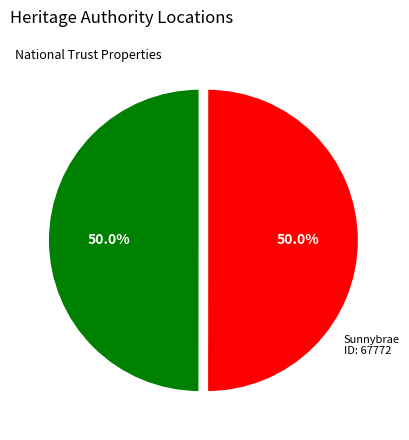

To the nearest percent, what is the average slice percentage?

50%